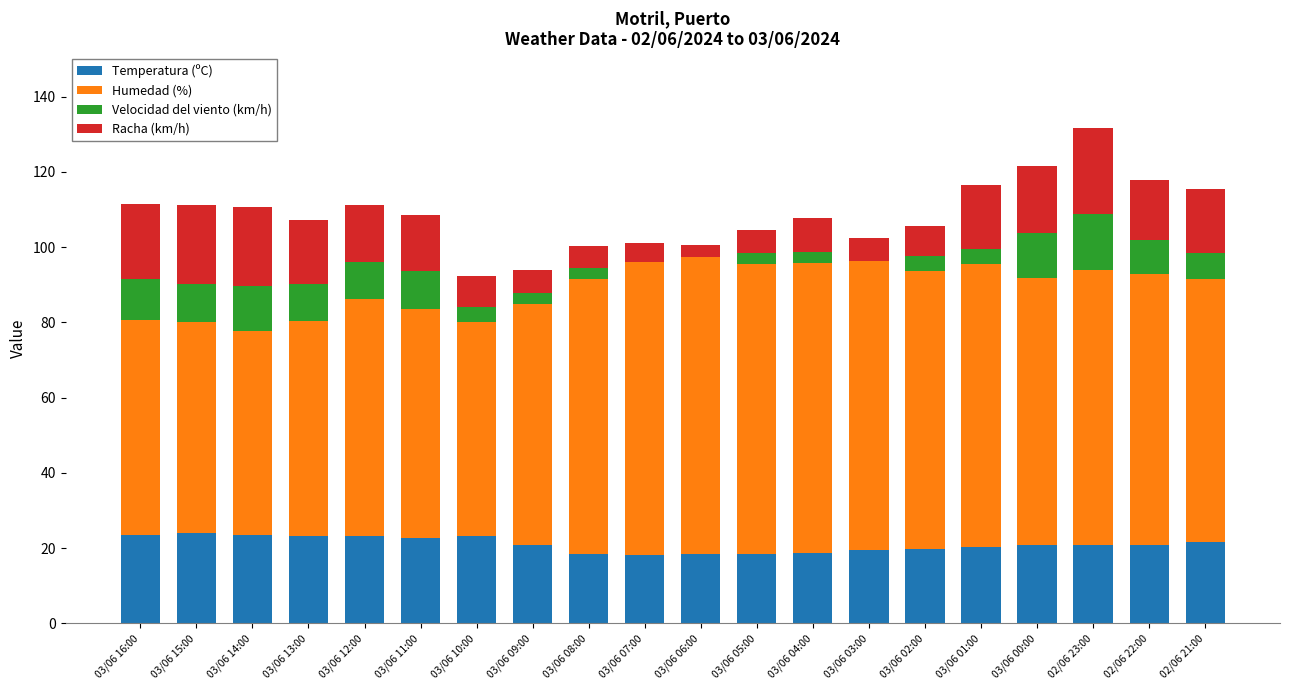

The Temperatura (ºC) series shows 23.6 at 03/06 14:00. True or false?

True